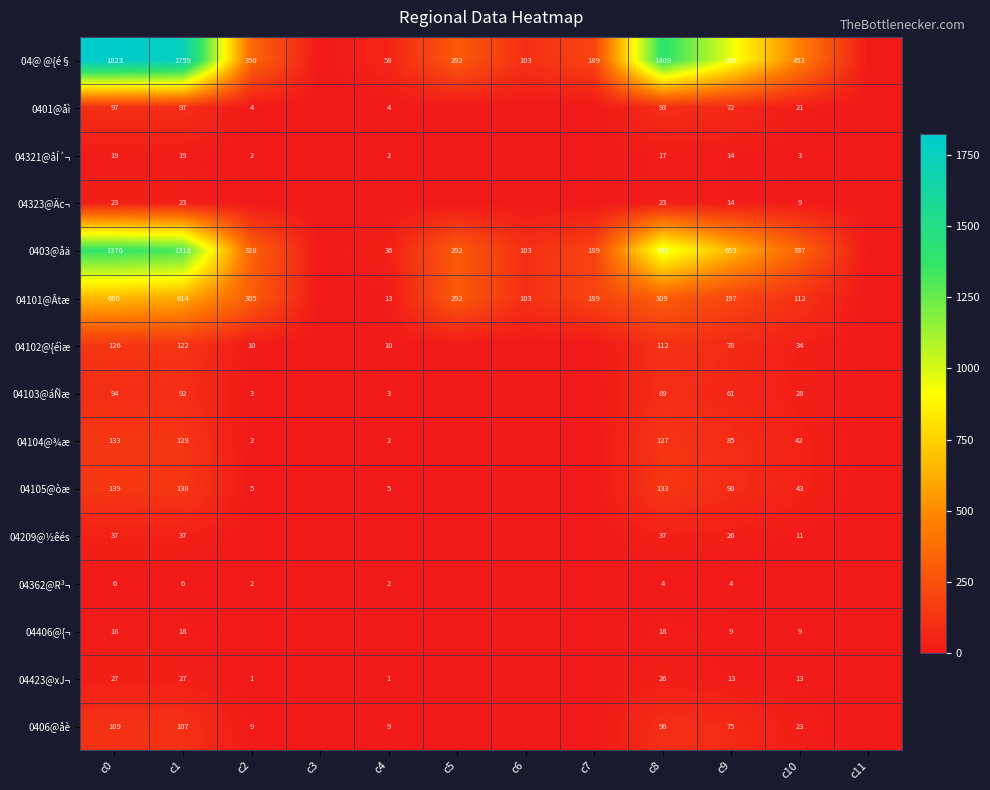

Between c9 and c2, which is larger?

c9